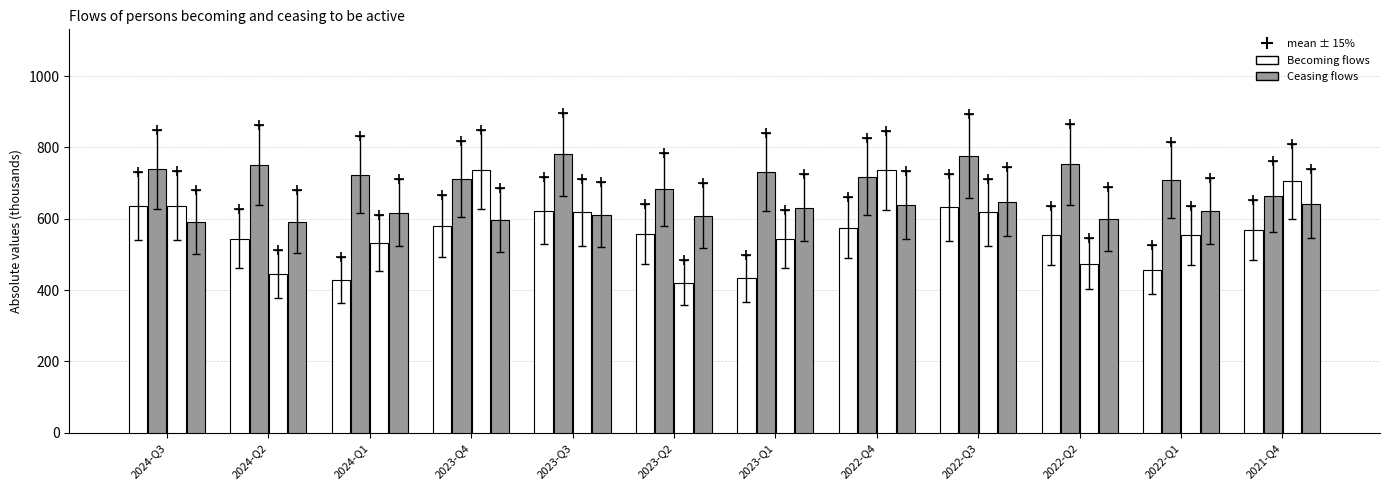

The value of Becoming employed (I-E) at 2023-Q3 is 215.2. True or false?

False